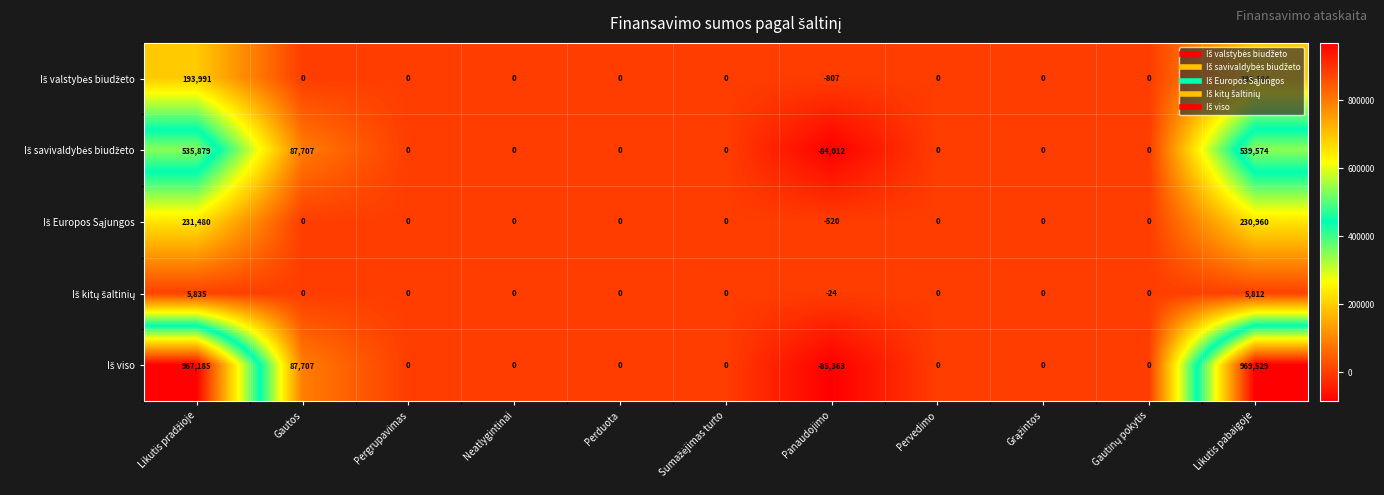

What is the maximum value shown in the chart?

969529